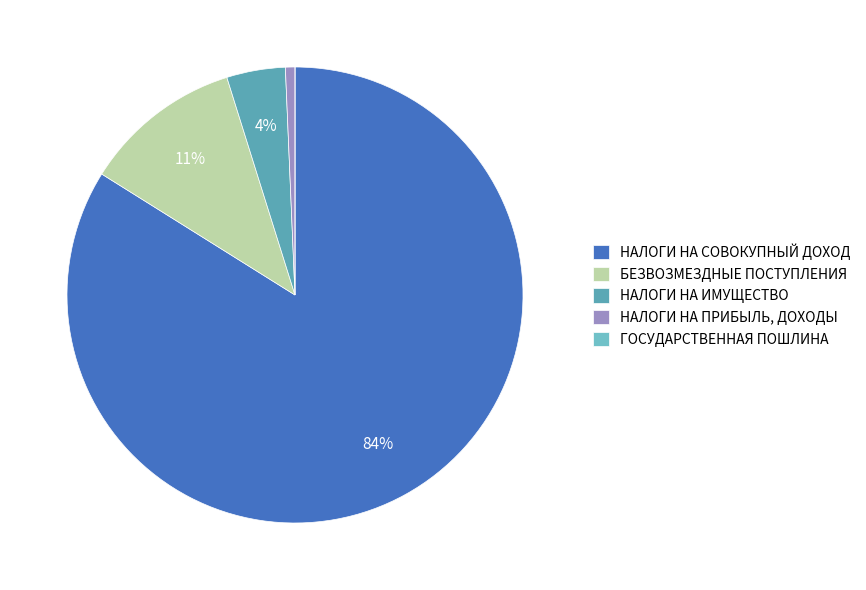

How many slices are in this pie chart?

5